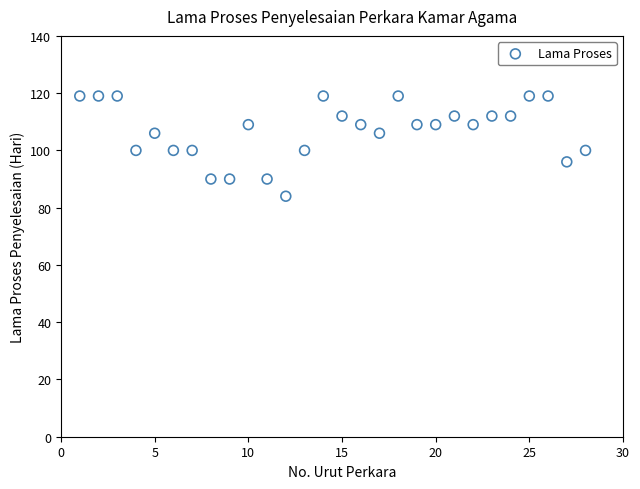

What is the range of Y values (max minus min)?

35